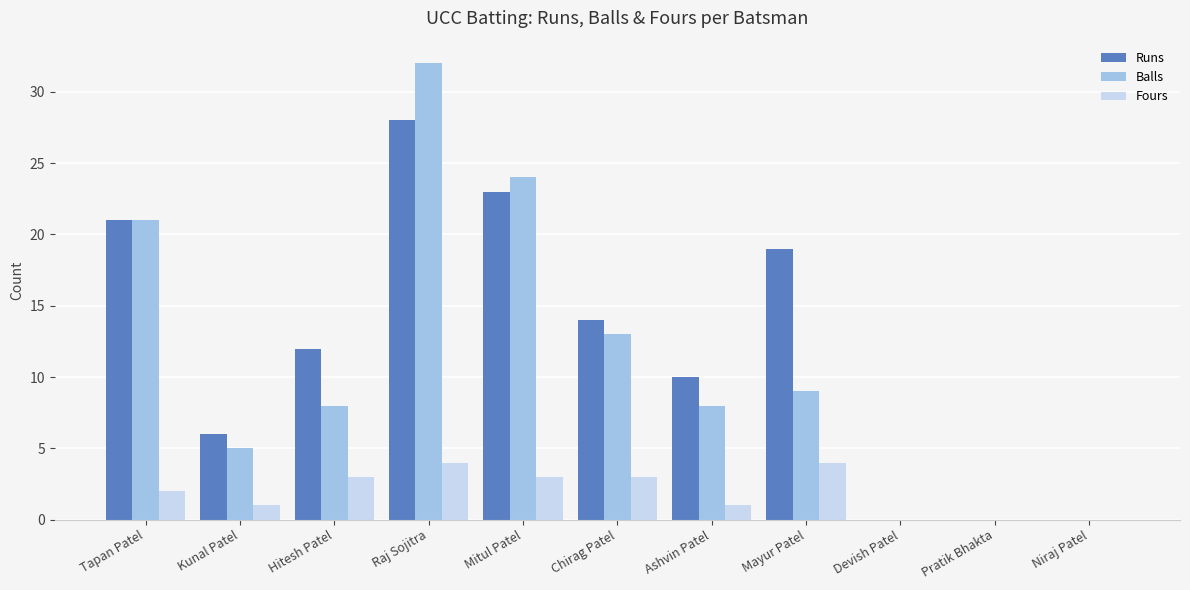

How many groups of bars are there?

11